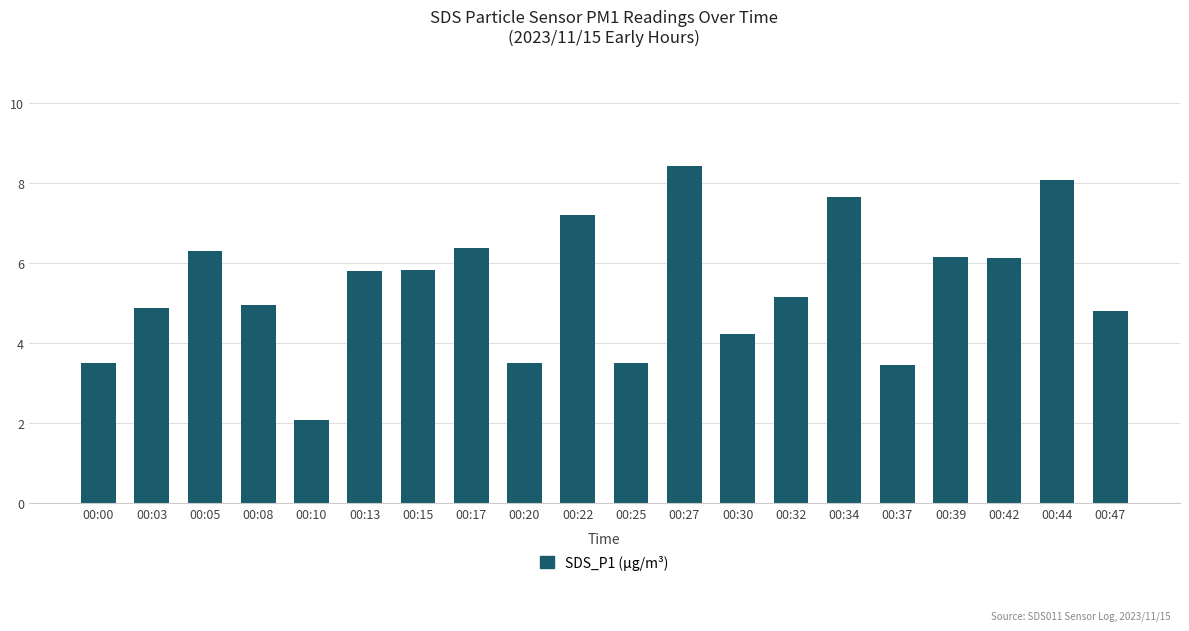

What is the sum of all values?

108.0